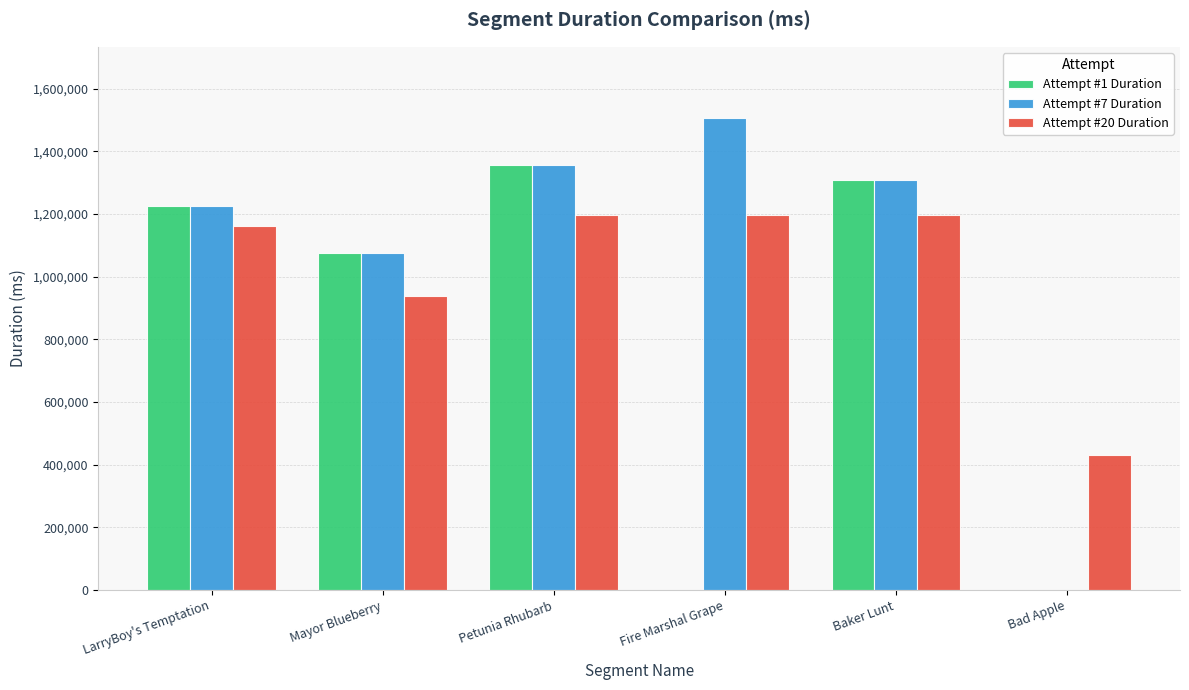

What is the maximum value shown in the chart?

1507180